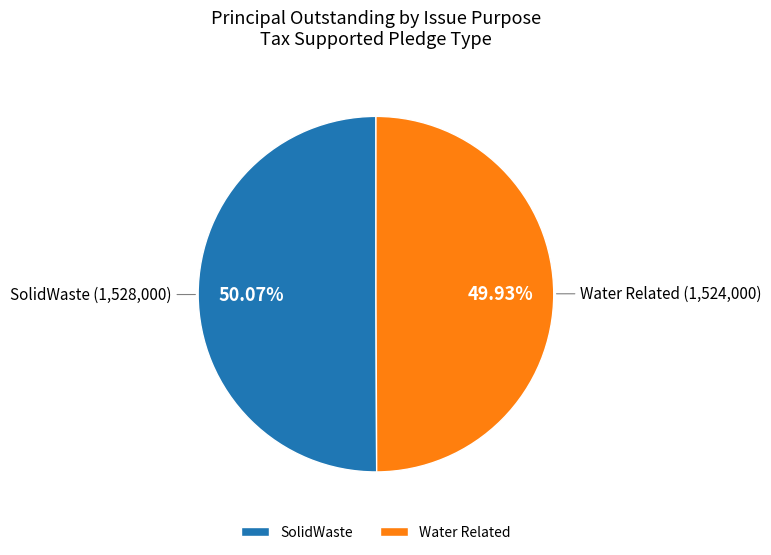

Is the sum of SolidWaste and Water Related greater than half?

Yes